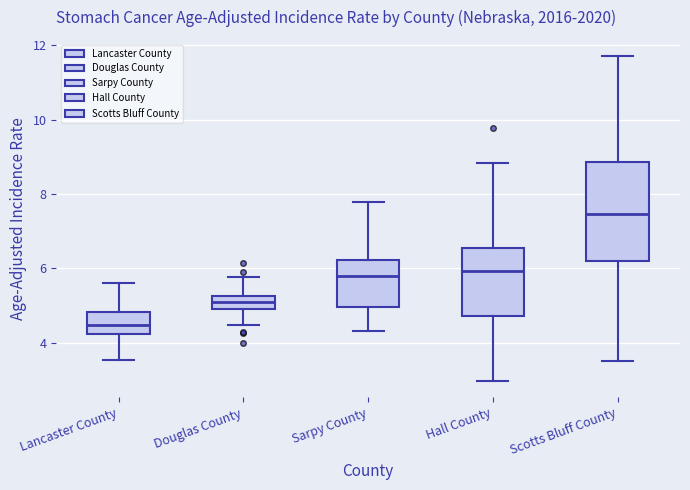

Which box is the tallest, from its lower edge to its upper edge?

Scotts Bluff County